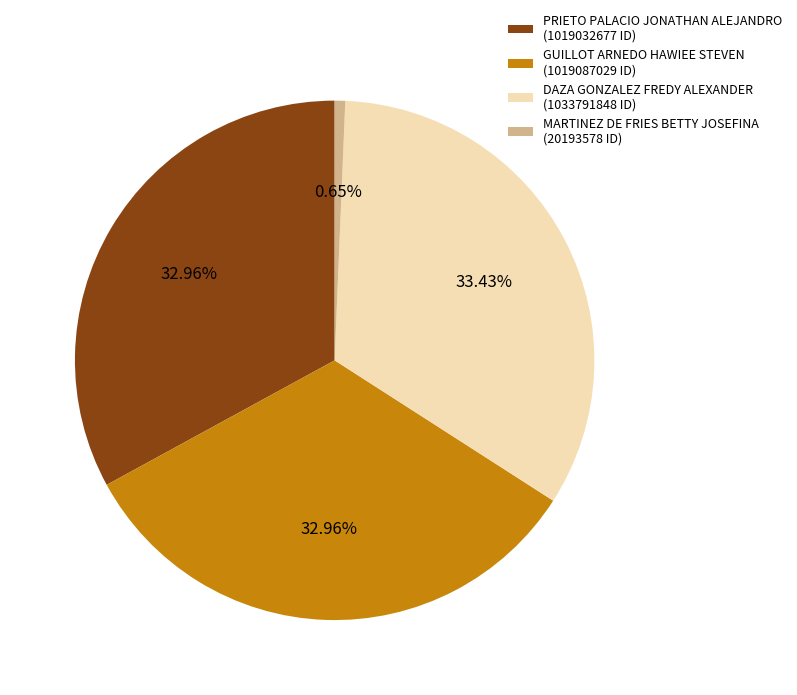

Does PRIETO PALACIO JONATHAN ALEJANDRO account for over 50% of the chart?

No